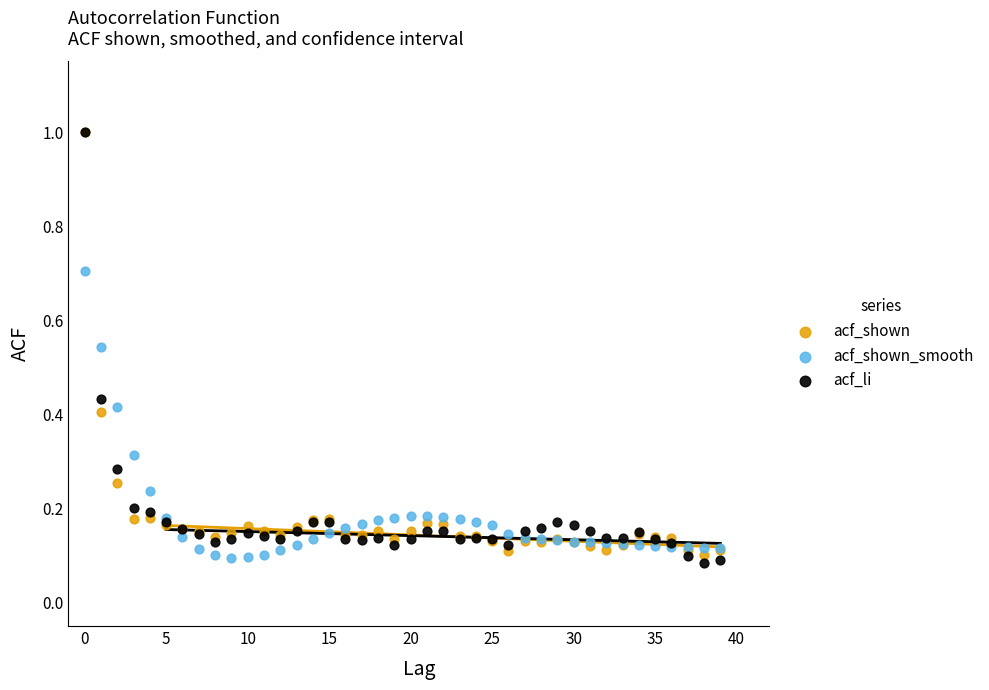

What are all the series names shown in the legend?

acf_shown, acf_shown_smooth, acf_li